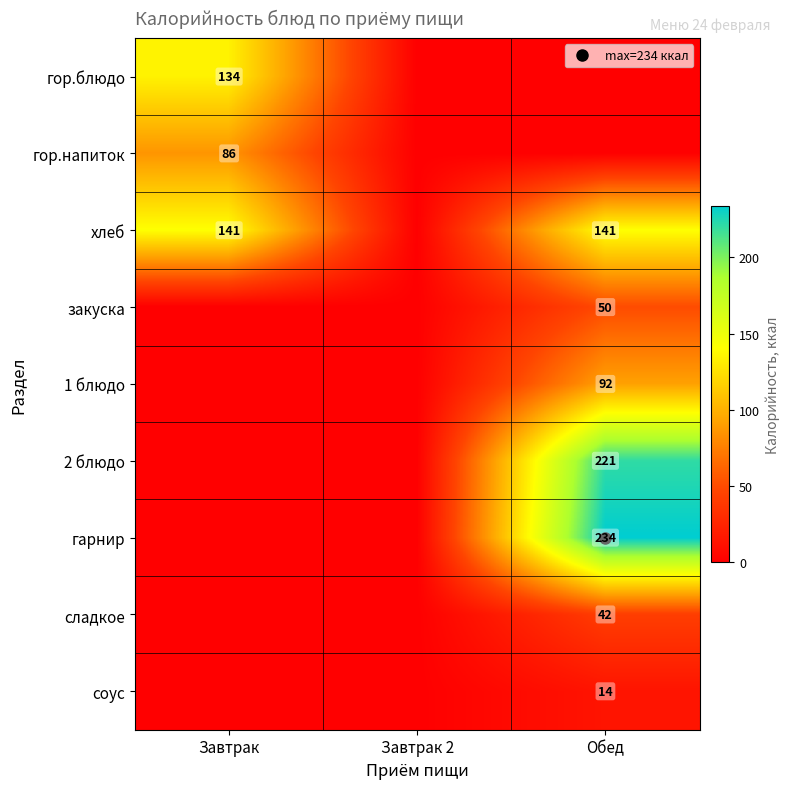

Which has a higher value, Завтрак or Обед?

Завтрак